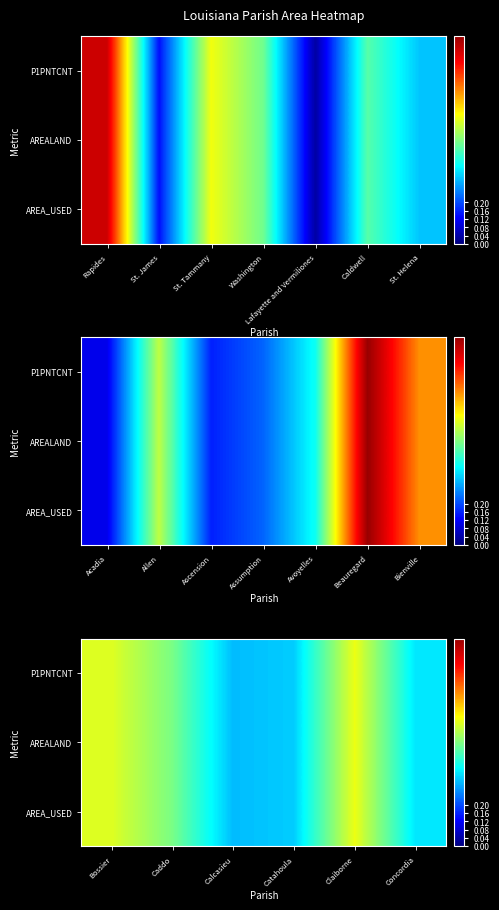

Read the P1PNTCNT value at Concordia.

0.4